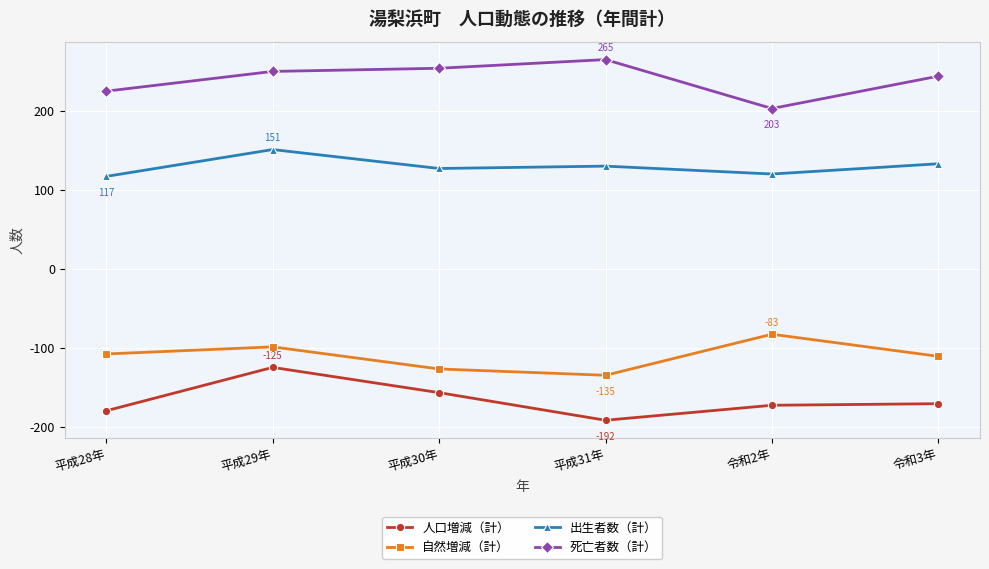

Is it true that 自然増減（計） equals -149 at 平成29年?

False